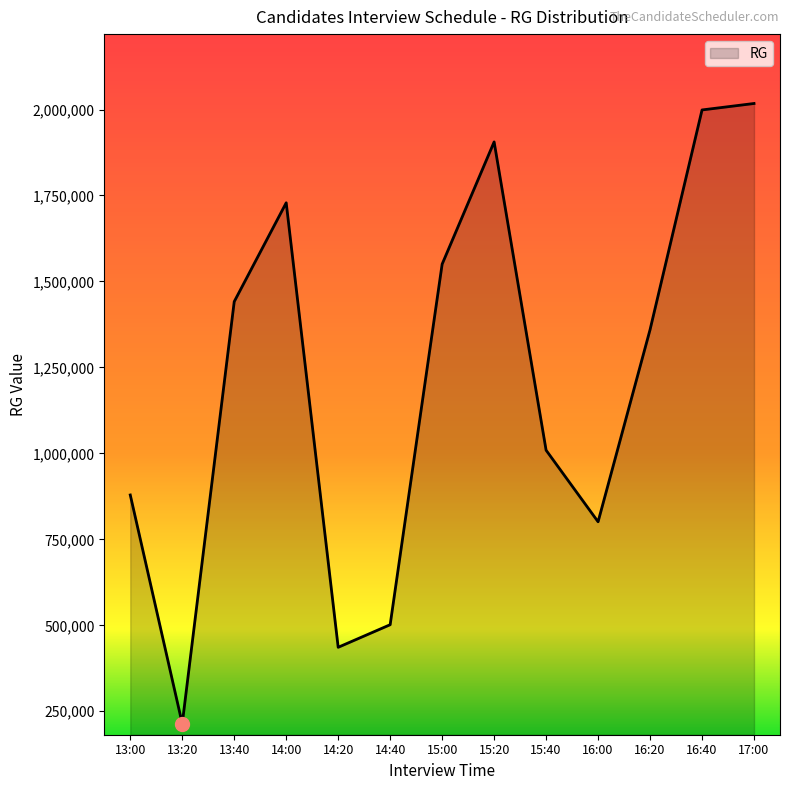

What is the difference between the values at 15:40 and 14:20?

573169